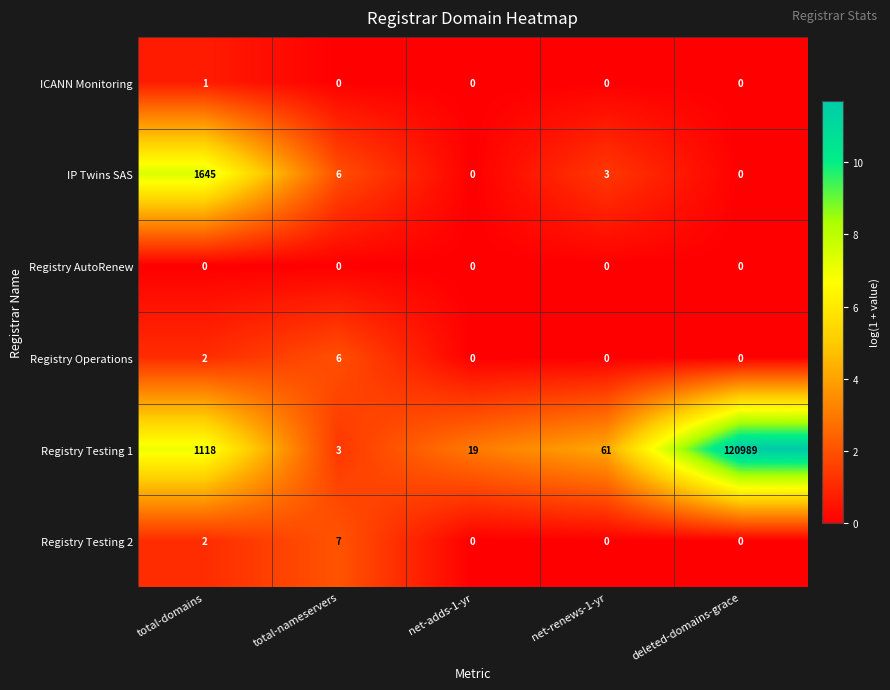

Read the Registry Operations value at total-nameservers.

6